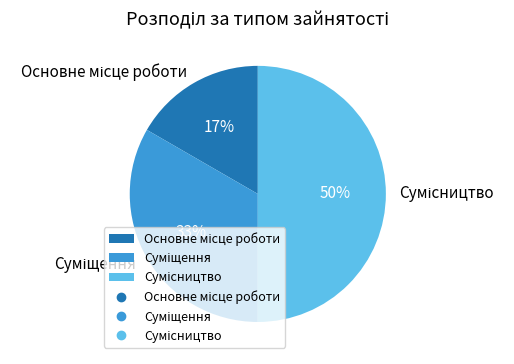

To the nearest percent, what is the difference between the largest and smallest slice percentages?

33%